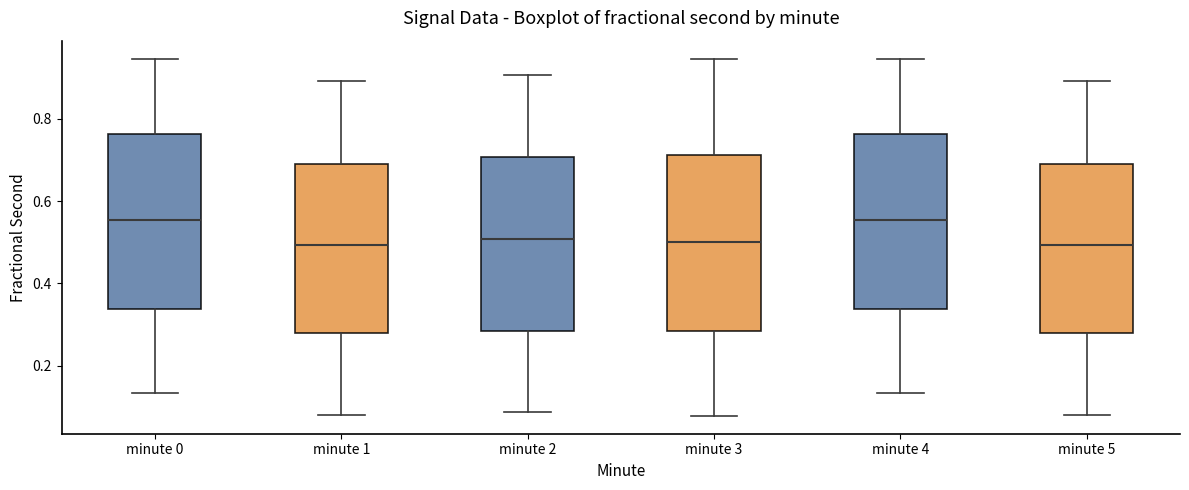

Reading left to right, transcribe this box plot: for each box, give where its median line is, the range the box spans, and where its two whiskers end, as read against the y-axis. The values are not printed on the chart, so give them approximately, as read against the axis.

minute 0: median 0.56, box 0.34 to 0.76, whiskers 0.14 to 0.94
minute 1: median 0.50, box 0.28 to 0.70, whiskers 0.08 to 0.90
minute 2: median 0.50, box 0.28 to 0.70, whiskers 0.08 to 0.90
minute 3: median 0.50, box 0.28 to 0.72, whiskers 0.08 to 0.94
minute 4: median 0.56, box 0.34 to 0.76, whiskers 0.14 to 0.94
minute 5: median 0.50, box 0.28 to 0.70, whiskers 0.08 to 0.90